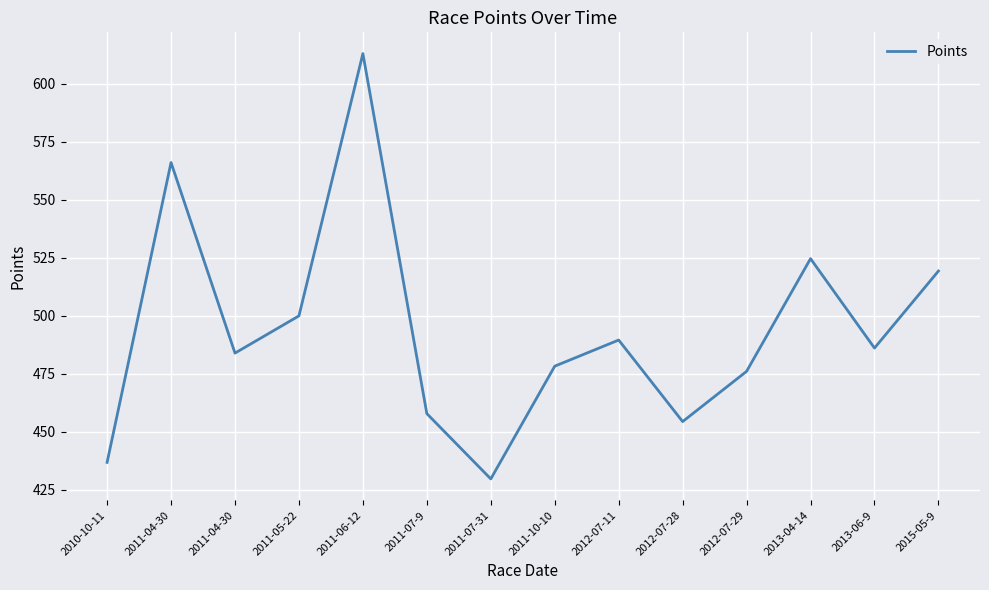

What is the label of the 1st point from the right?

2015-05-9